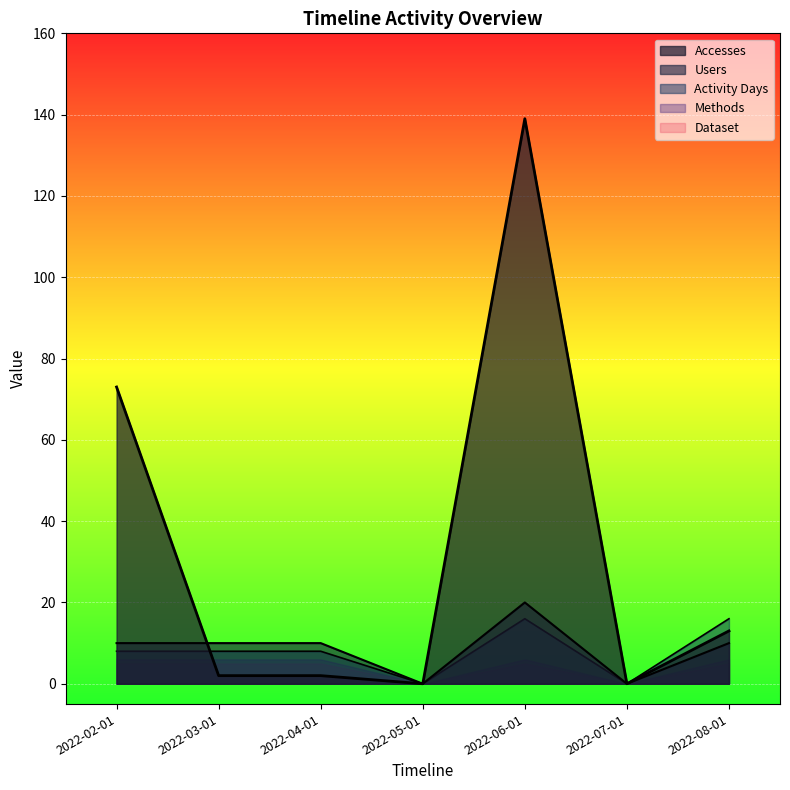

In Activity Days, how many points are lower than both neighbors (excluding endpoints)?

2